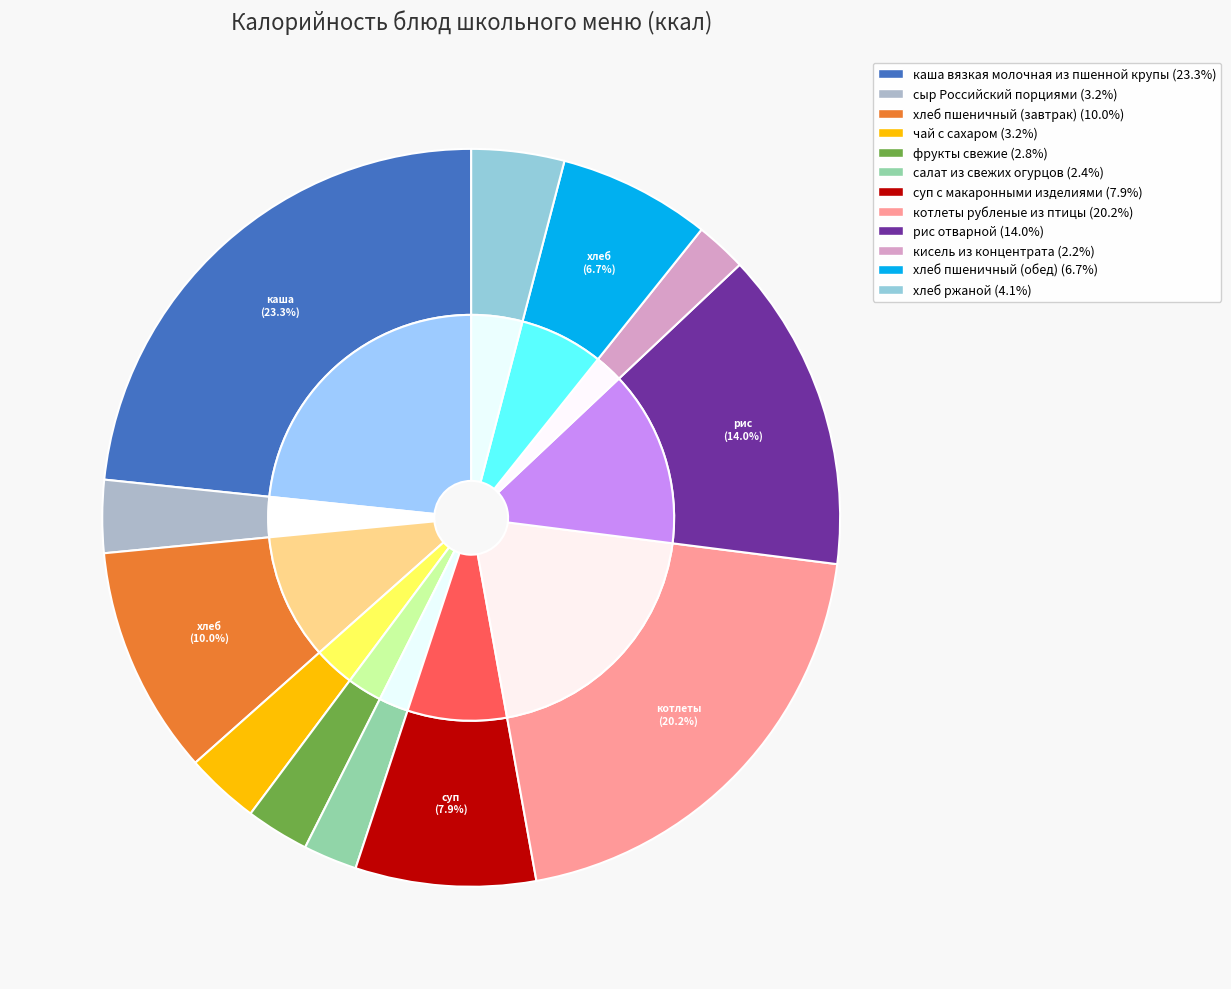

Rank the categories by value from lowest to highest.

кисель из концентрата, салат из свежих огурцов, фрукты свежие, сыр Российский порциями, чай с сахаром, хлеб ржаной, хлеб пшеничный (обед), суп с макаронными изделиями, хлеб пшеничный (завтрак), рис отварной, котлеты рубленые из птицы, каша вязкая молочная из пшенной крупы